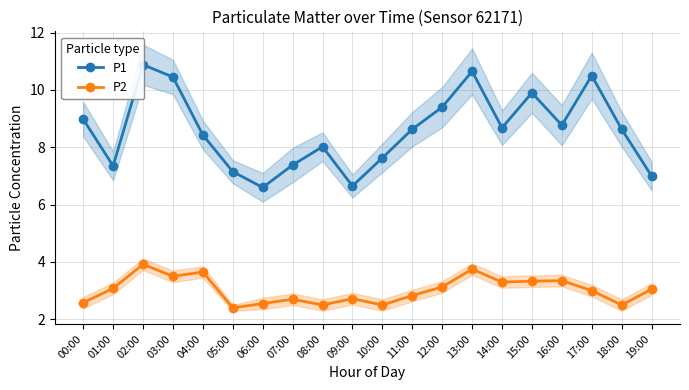

Is this an area chart (filled region under the line)?

No